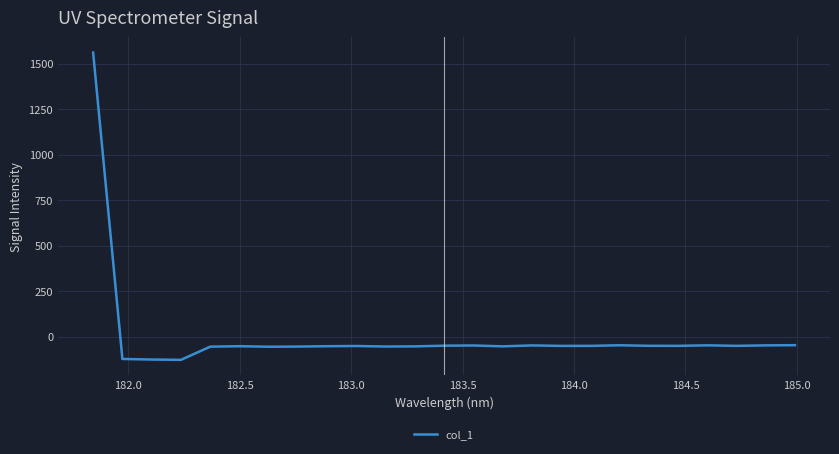

What is the difference between the maximum and minimum values?

1688.8